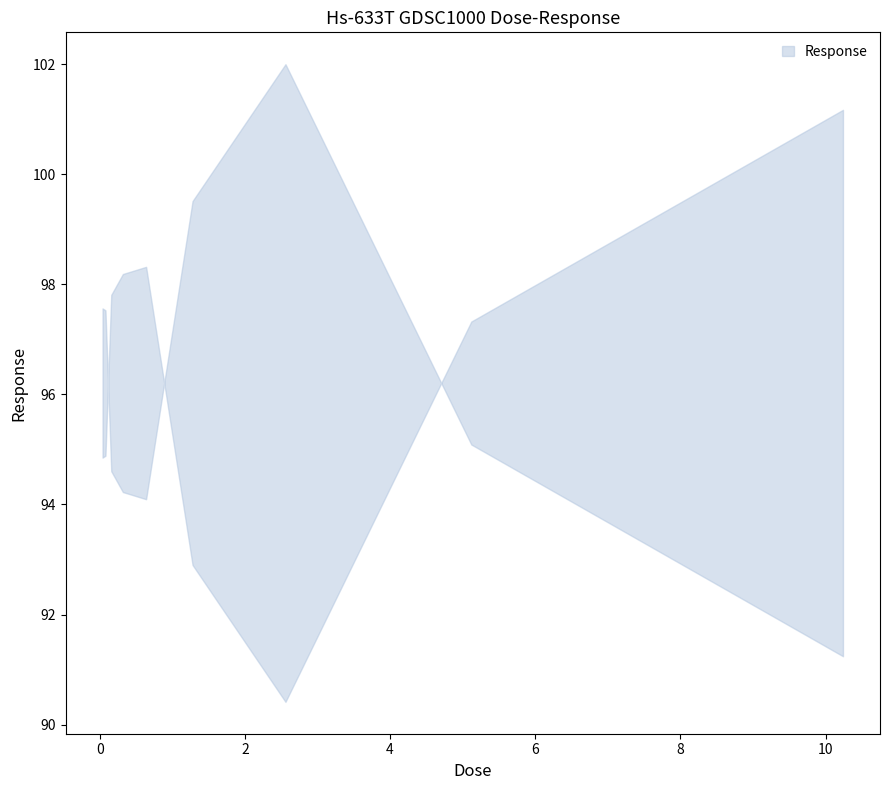

How many data points are above 95?

5